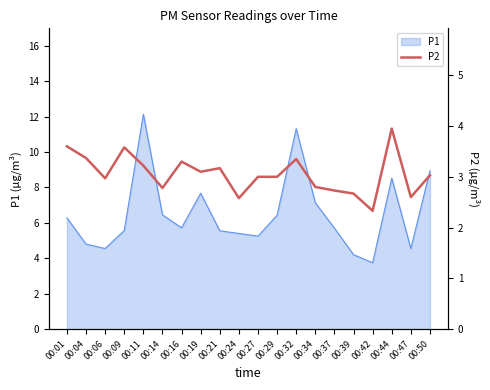

Count the number of values greater than 3.

10